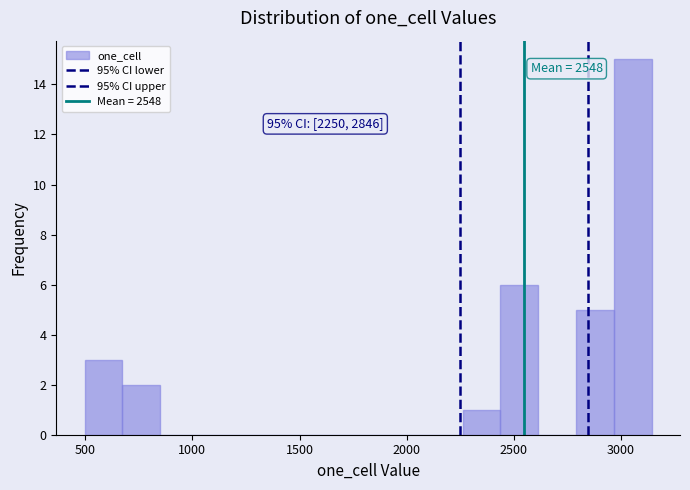

Read against the x-axis, roughly where is the centre of the tallest bar?

3050